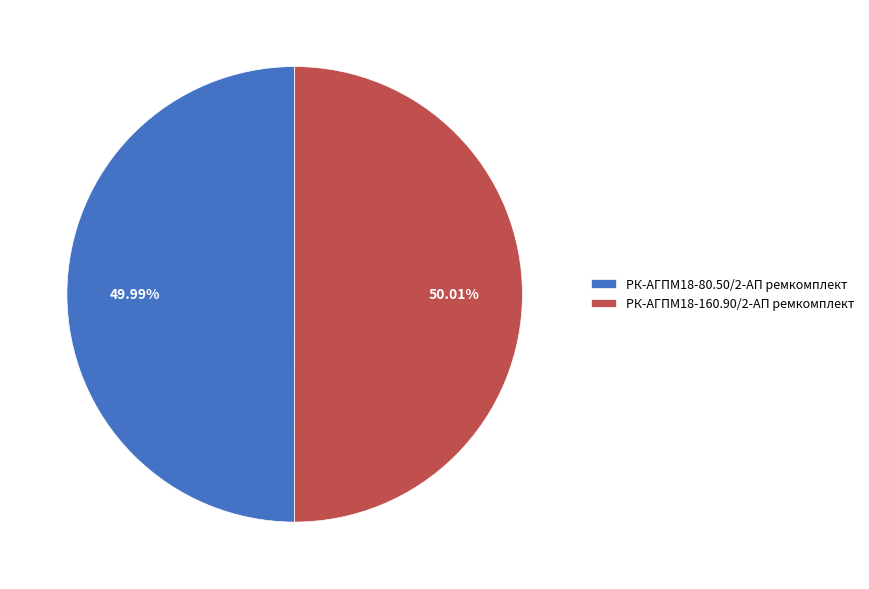

The РК-АГПМ18-80.50/2-АП ремкомплект slice represents 38% of the pie. True or false?

False